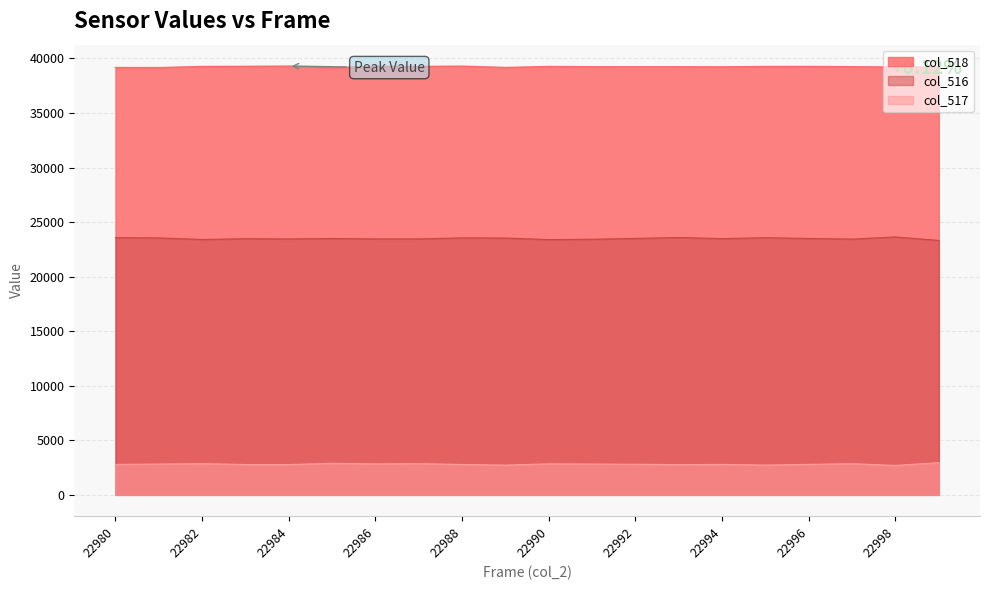

Which label corresponds to the smallest value in the chart?

22985